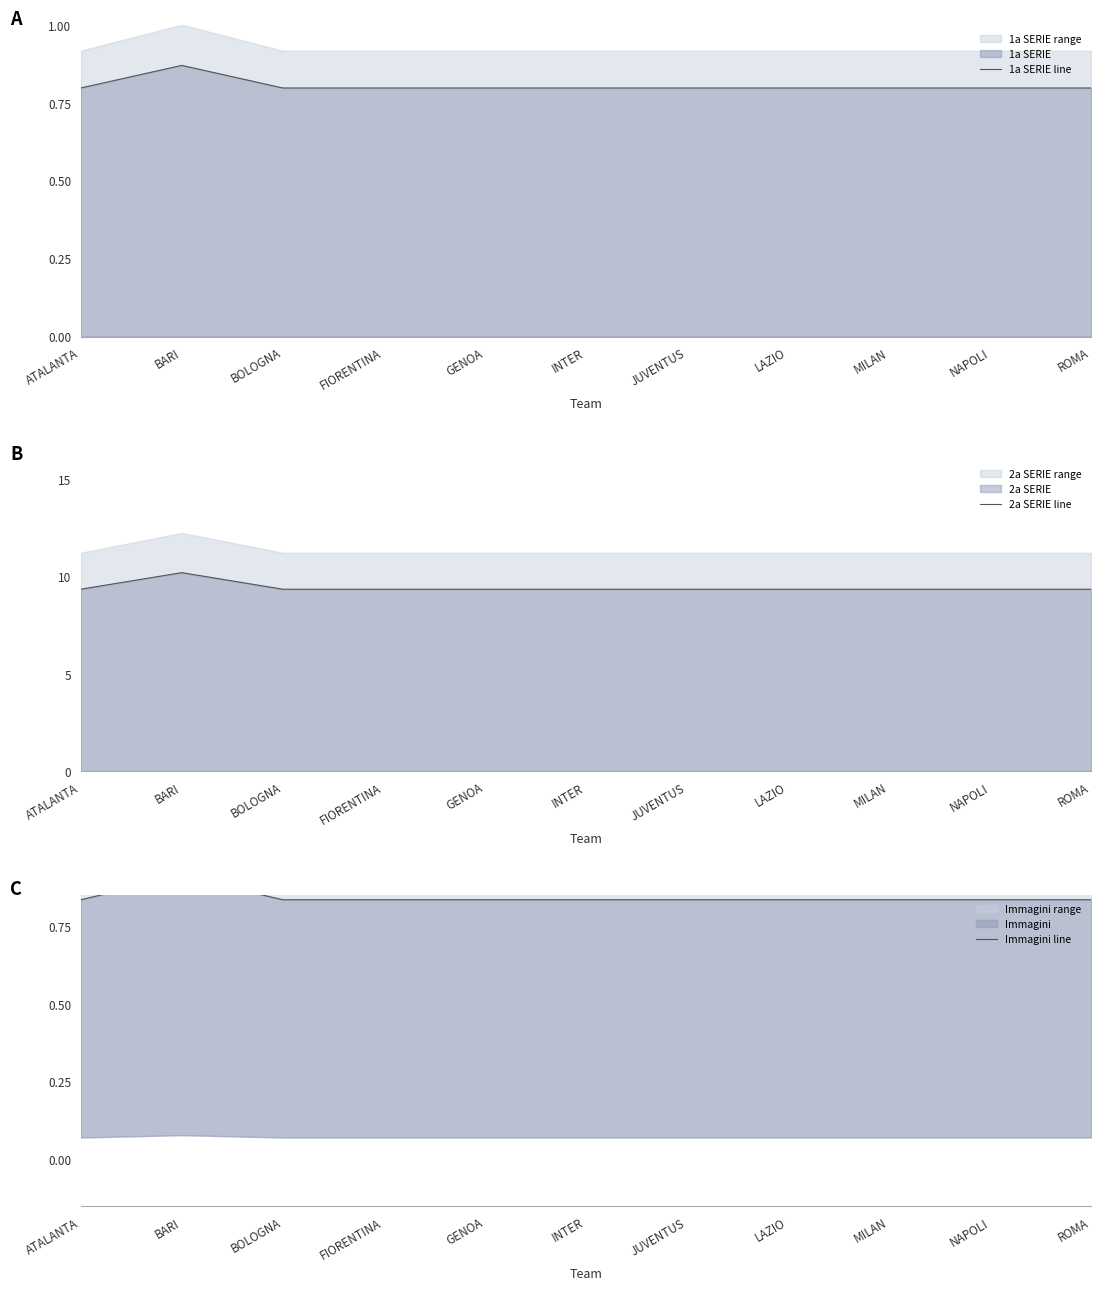

Reading left to right, extract all data points from this chart.

1a SERIE line: ATALANTA=0.8	BARI=0.9	BOLOGNA=0.8	FIORENTINA=0.8	GENOA=0.8	INTER=0.8	JUVENTUS=0.8	LAZIO=0.8	MILAN=0.8	NAPOLI=0.8	ROMA=0.8
2a SERIE line: ATALANTA=9.3	BARI=10.2	BOLOGNA=9.3	FIORENTINA=9.3	GENOA=9.3	INTER=9.3	JUVENTUS=9.3	LAZIO=9.3	MILAN=9.3	NAPOLI=9.3	ROMA=9.3
Immagini line: ATALANTA=0.8	BARI=0.9	BOLOGNA=0.8	FIORENTINA=0.8	GENOA=0.8	INTER=0.8	JUVENTUS=0.8	LAZIO=0.8	MILAN=0.8	NAPOLI=0.8	ROMA=0.8